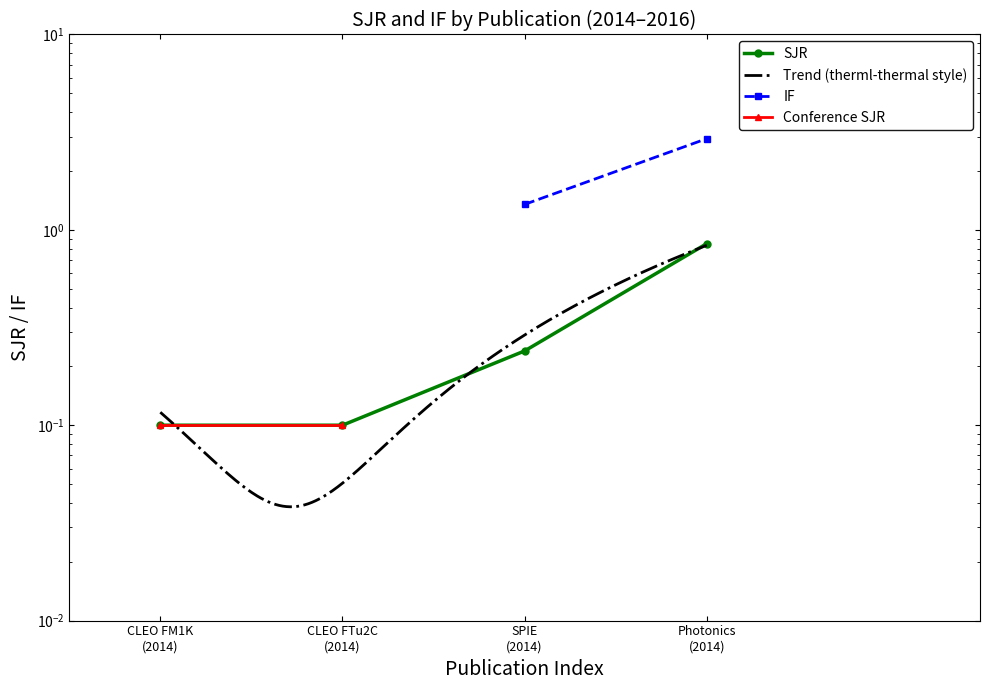

List the labels in order of value, smallest first.

CLEO FM1K (2014), CLEO FTu2C (2014), SPIE (2014), Photonics (2014)